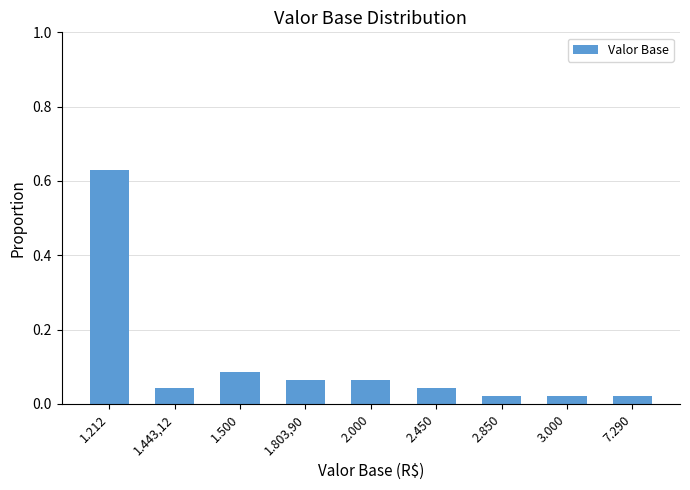

What is the label of the 6th bar from the left?

2.450